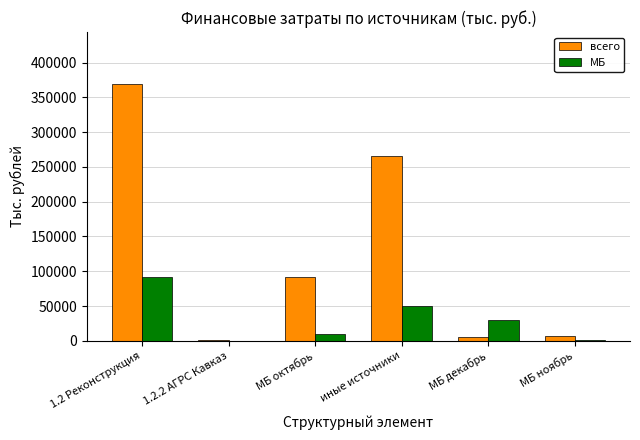

What are all the series names shown in the legend?

всего, МБ